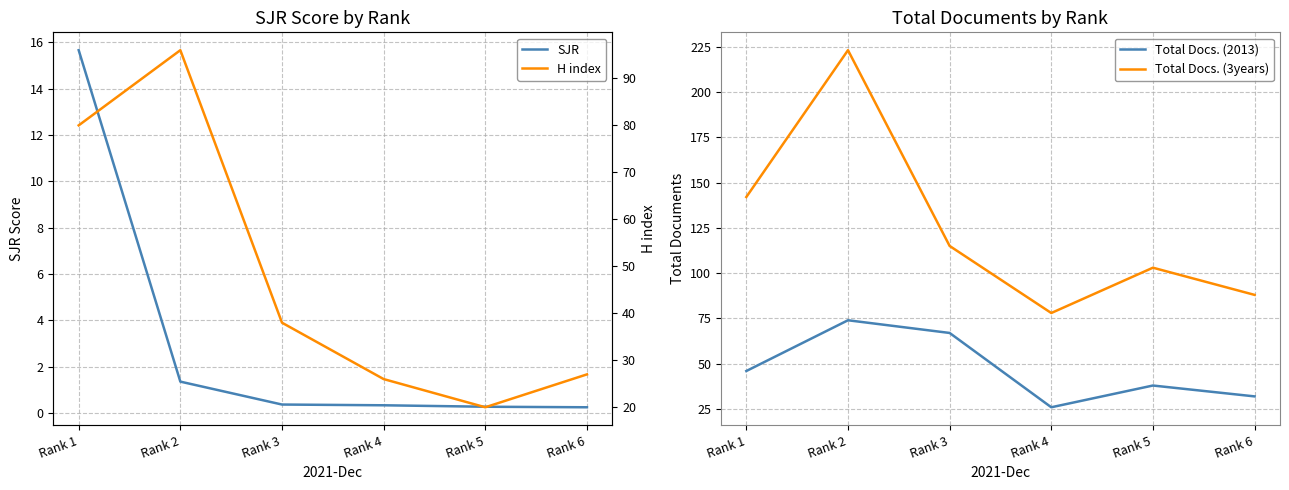

How many intersections are there between H index and Total Docs. (2013)?

1